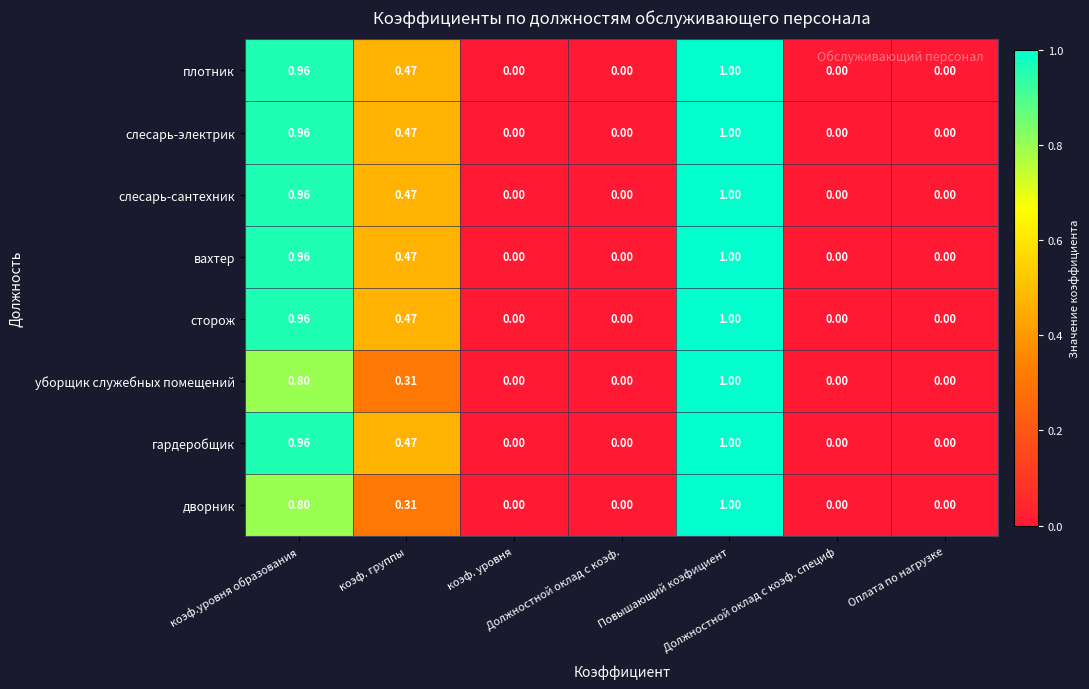

Reading left to right, extract all data points from this chart.

плотник: коэф.уровня образования=1.0	коэф. группы=0.5	коэф. уровня=0.0	Должностной оклад с коэф.=0.0	Повышающий коэфициент=1.0	Должностной оклад с коэф. специф=0.0	Оплата по нагрузке=0.0
слесарь-электрик: коэф.уровня образования=1.0	коэф. группы=0.5	коэф. уровня=0.0	Должностной оклад с коэф.=0.0	Повышающий коэфициент=1.0	Должностной оклад с коэф. специф=0.0	Оплата по нагрузке=0.0
слесарь-сантехник: коэф.уровня образования=1.0	коэф. группы=0.5	коэф. уровня=0.0	Должностной оклад с коэф.=0.0	Повышающий коэфициент=1.0	Должностной оклад с коэф. специф=0.0	Оплата по нагрузке=0.0
вахтер: коэф.уровня образования=1.0	коэф. группы=0.5	коэф. уровня=0.0	Должностной оклад с коэф.=0.0	Повышающий коэфициент=1.0	Должностной оклад с коэф. специф=0.0	Оплата по нагрузке=0.0
сторож: коэф.уровня образования=1.0	коэф. группы=0.5	коэф. уровня=0.0	Должностной оклад с коэф.=0.0	Повышающий коэфициент=1.0	Должностной оклад с коэф. специф=0.0	Оплата по нагрузке=0.0
уборщик служебных помещений: коэф.уровня образования=0.8	коэф. группы=0.3	коэф. уровня=0.0	Должностной оклад с коэф.=0.0	Повышающий коэфициент=1.0	Должностной оклад с коэф. специф=0.0	Оплата по нагрузке=0.0
гардеробщик: коэф.уровня образования=1.0	коэф. группы=0.5	коэф. уровня=0.0	Должностной оклад с коэф.=0.0	Повышающий коэфициент=1.0	Должностной оклад с коэф. специф=0.0	Оплата по нагрузке=0.0
дворник: коэф.уровня образования=0.8	коэф. группы=0.3	коэф. уровня=0.0	Должностной оклад с коэф.=0.0	Повышающий коэфициент=1.0	Должностной оклад с коэф. специф=0.0	Оплата по нагрузке=0.0